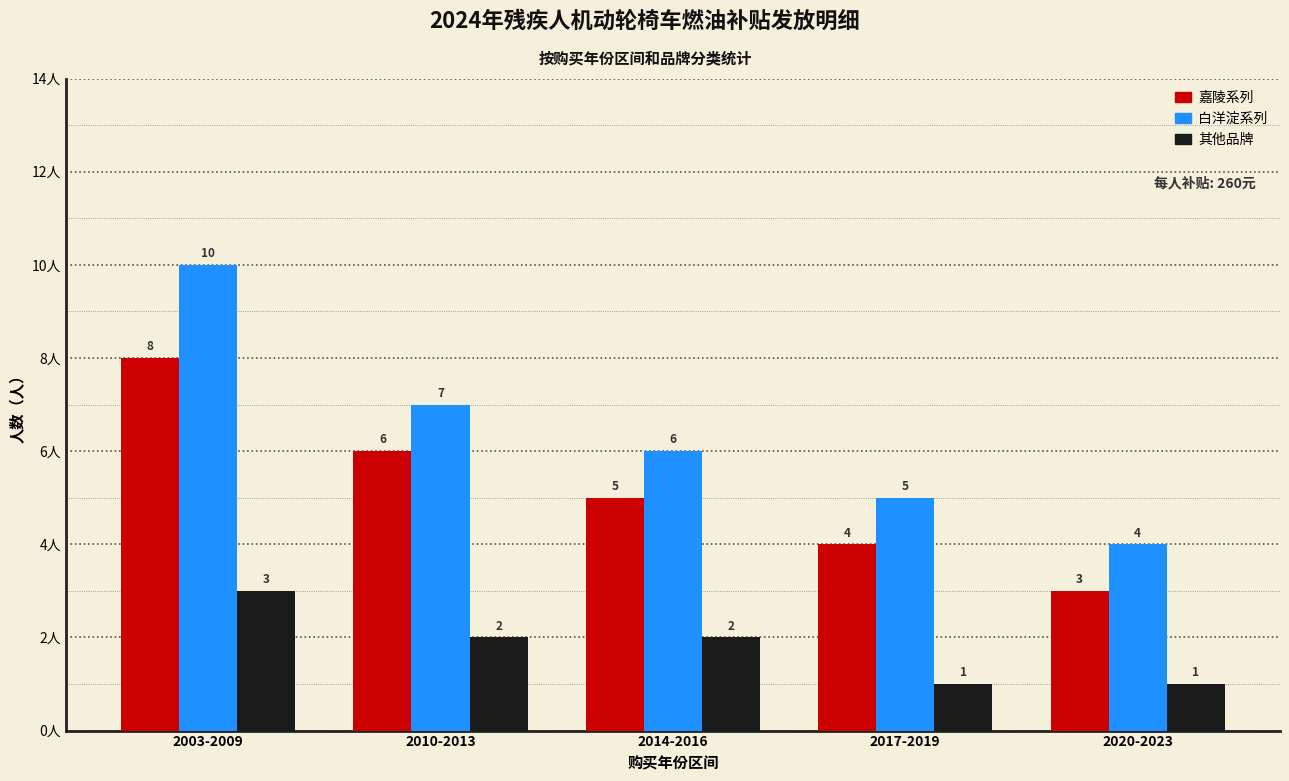

Which series has the largest range (max minus min)?

白洋淀系列